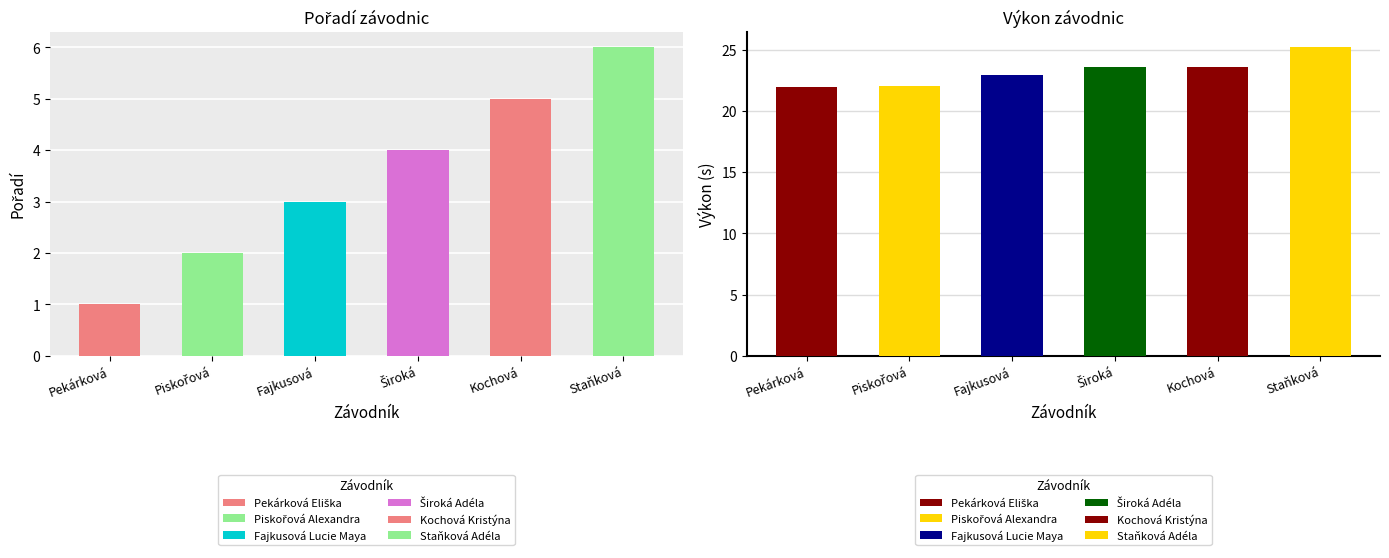

Reading left to right, extract all data points from this chart.

Pořadí: Pekárková Eliška=1.0	Piskořová Alexandra=2.0	Fajkusová Lucie Maya=3.0	Široká Adéla=4.0	Kochová Kristýna=5.0	Staňková Adéla=6.0
Výkon: Pekárková Eliška=21.9	Piskořová Alexandra=22.0	Fajkusová Lucie Maya=23.0	Široká Adéla=23.6	Kochová Kristýna=23.6	Staňková Adéla=25.2